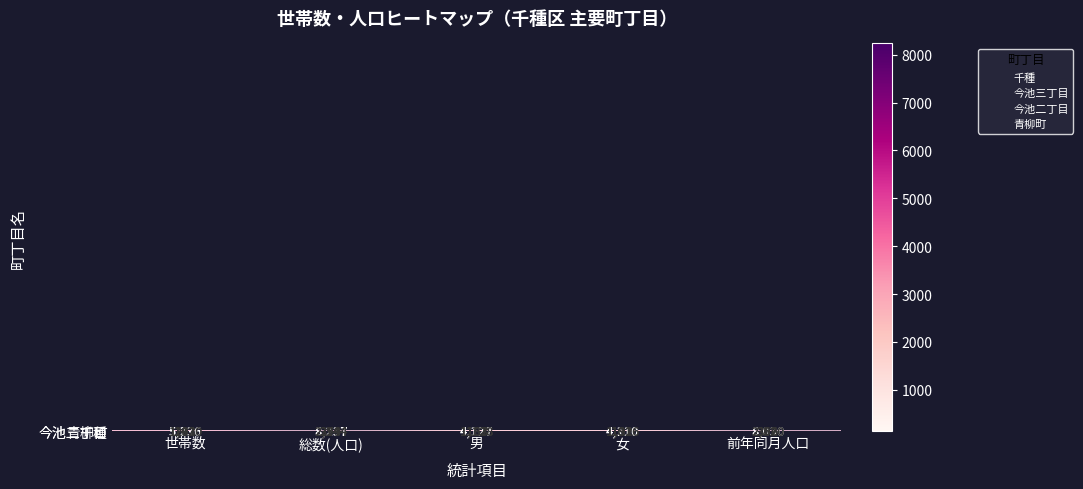

What is the maximum value for 千種?

8237